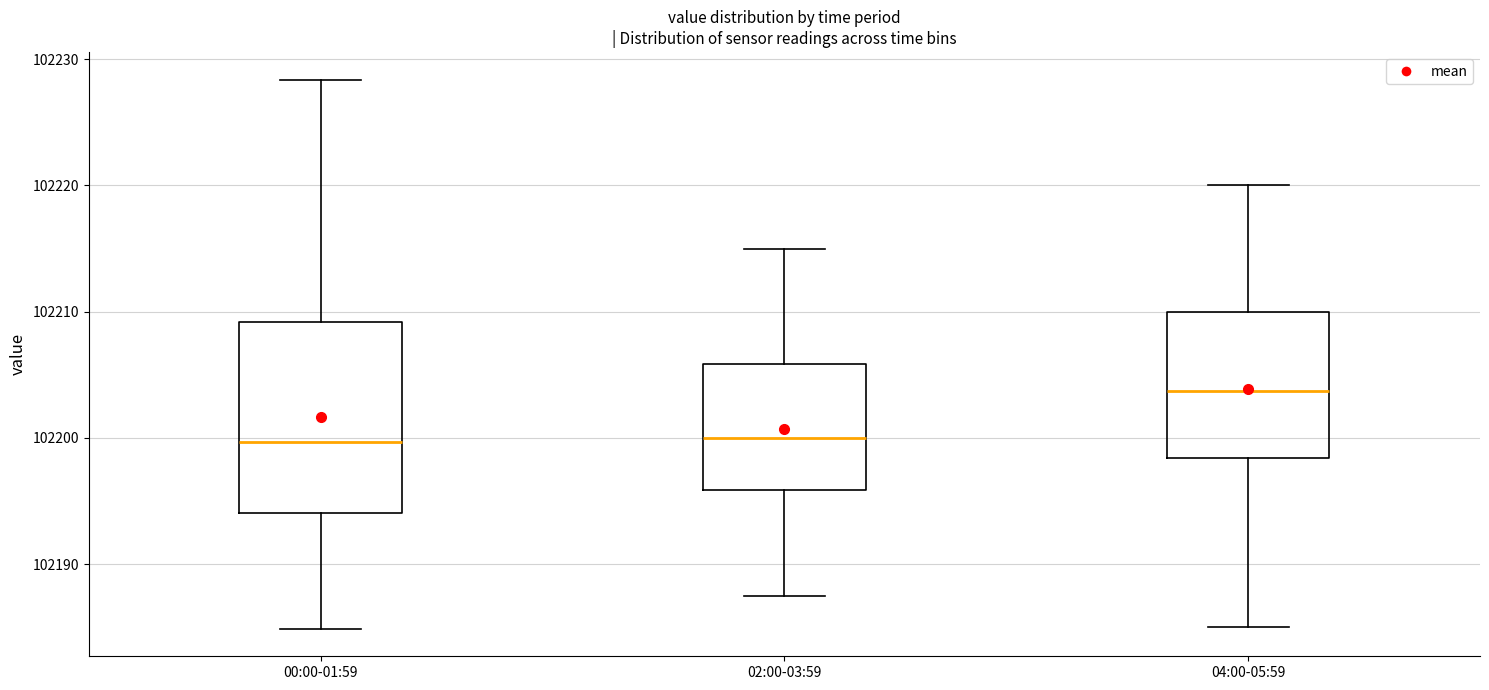

Reading left to right, read every box against the y-axis: the position of its median line, the range the box covers, and the ends of its whiskers. The values are not printed on the chart, so give them approximately, as read against the axis.

00:00-01:59: median 102200, box 102194 to 102209, whiskers 102185 to 102228
02:00-03:59: median 102200, box 102196 to 102206, whiskers 102188 to 102215
04:00-05:59: median 102204, box 102198 to 102210, whiskers 102185 to 102220